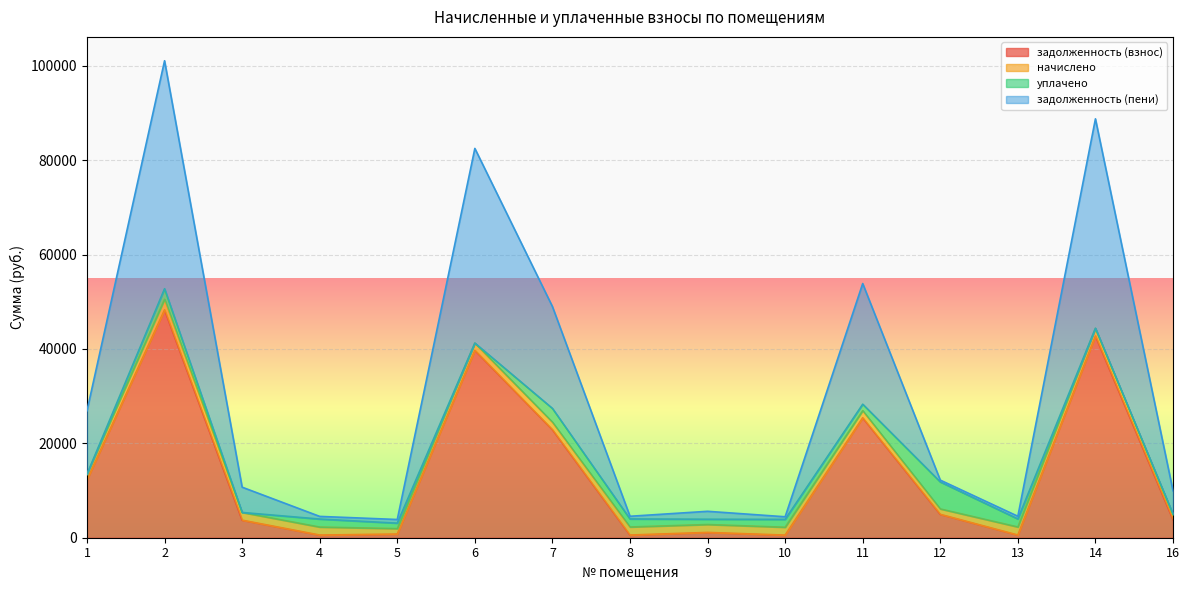

What is the maximum value for задолженность (взнос)?

48277.0